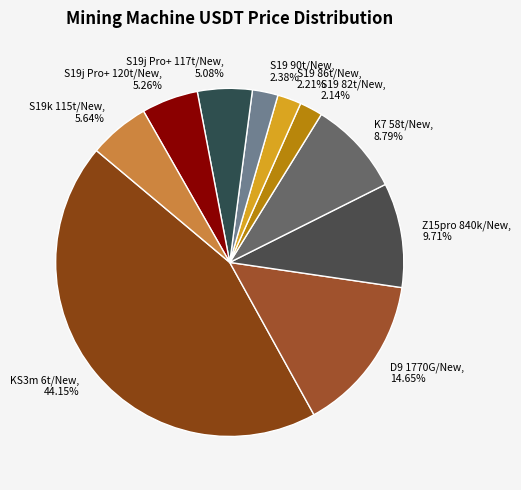

Between Z15pro 840k/New and S19j Pro+ 117t/New, which is larger?

Z15pro 840k/New